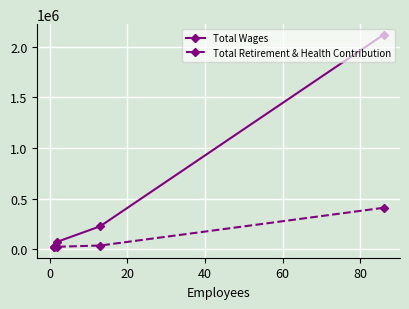

Which series has the largest total across all categories?

Total Wages